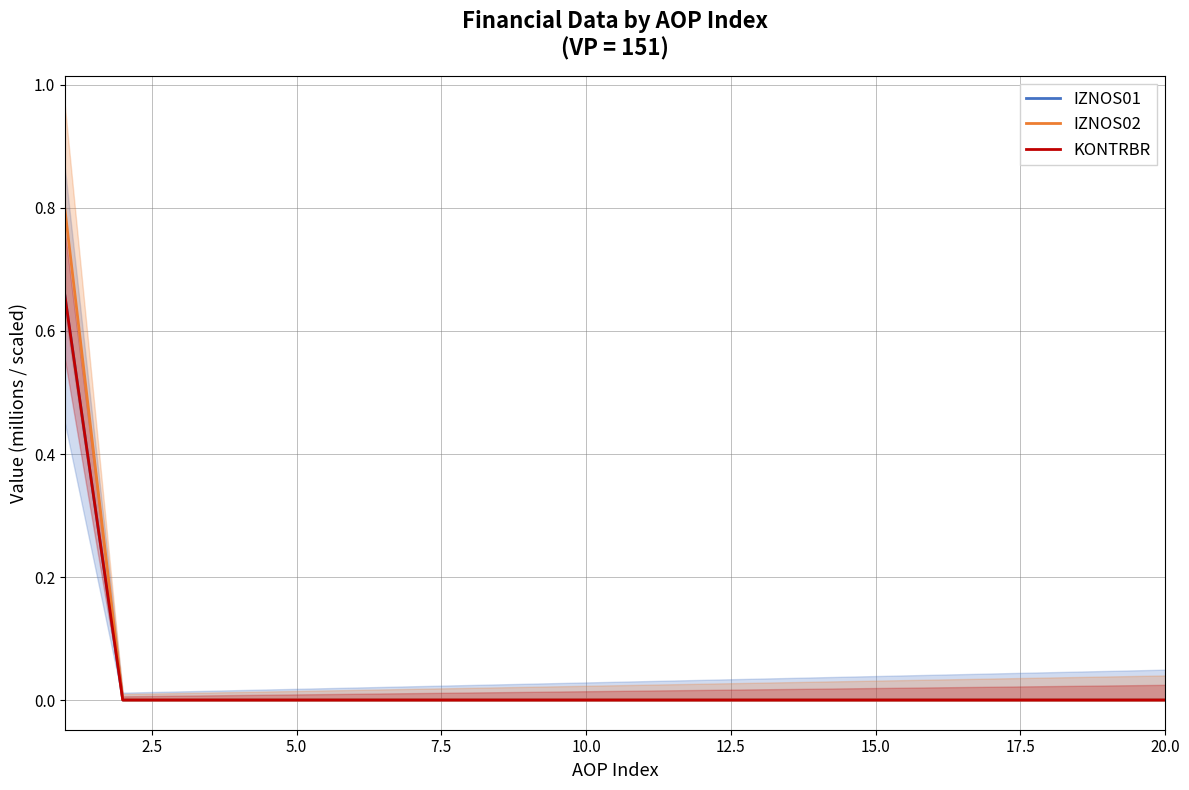

True or false: KONTRBR has a value of 0.0 at 10.0.

True